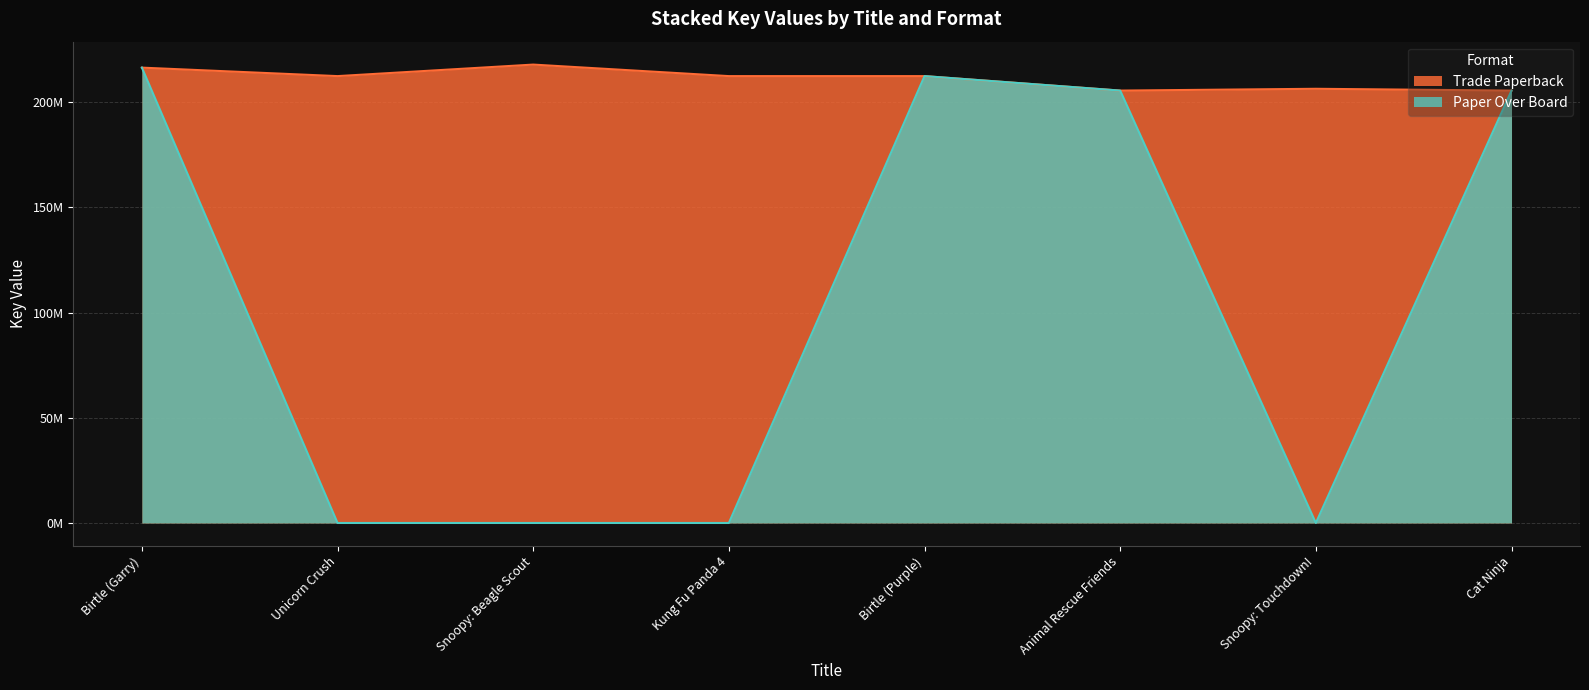

List the series in order of their overall mean, highest first.

Trade Paperback, Paper Over Board